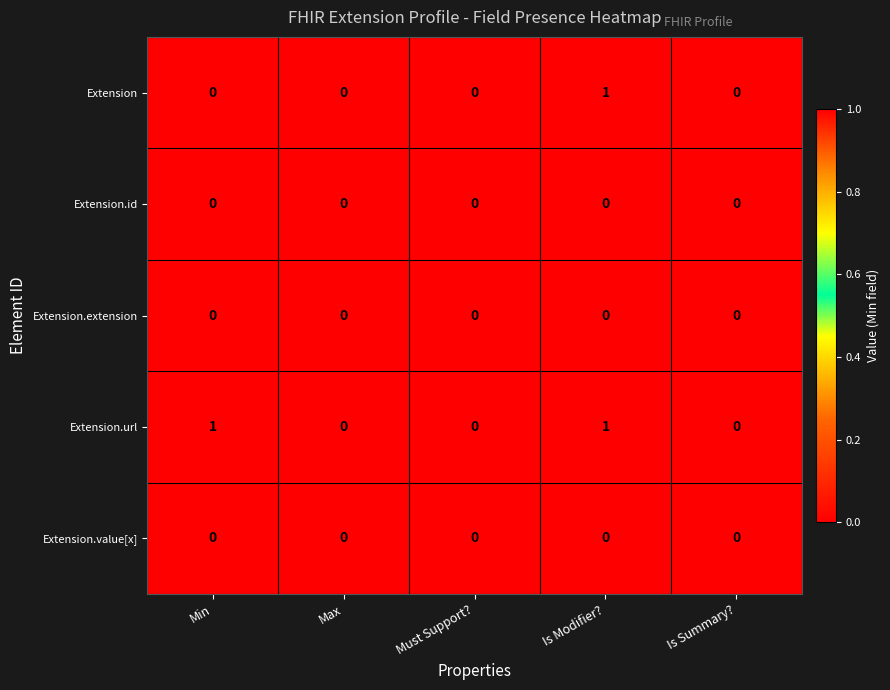

At which category is the sum across all series the highest?

Is Modifier?